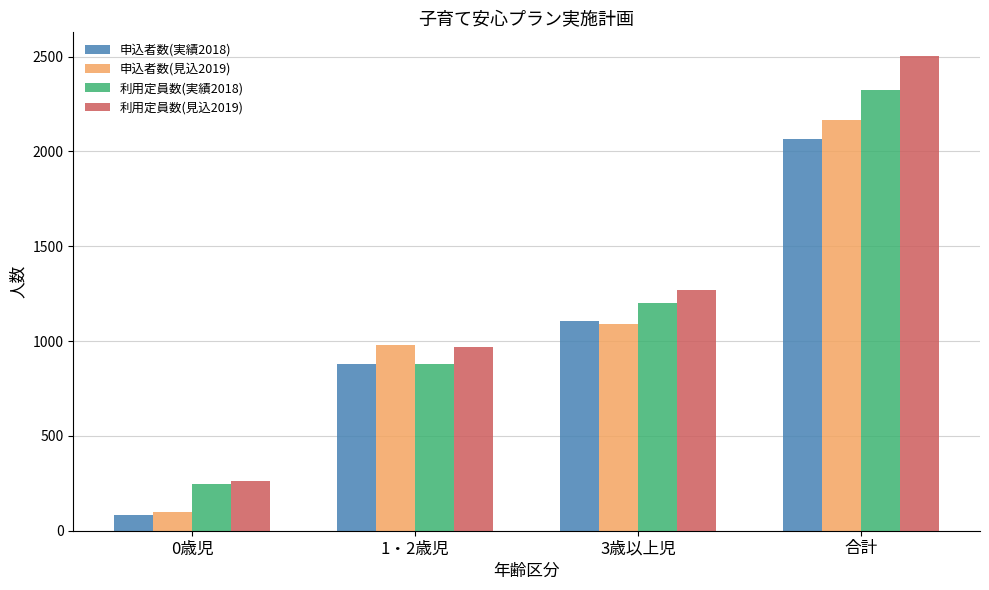

Is it true that 利用定員数(実績2018) equals 752 at 3歳以上児?

False